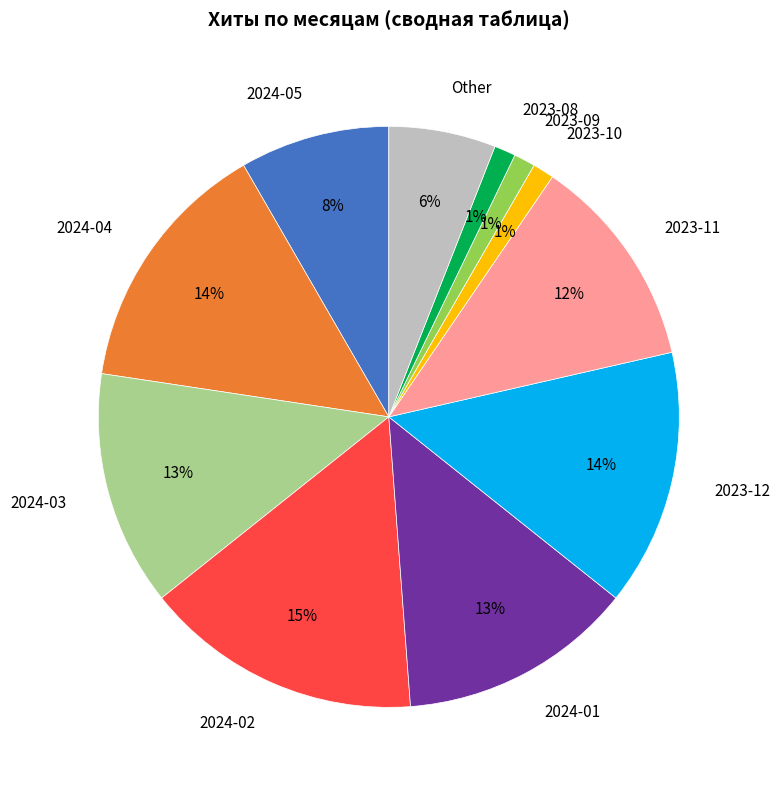

Combined, do 2024-02 and 2023-08 account for over 50%?

No